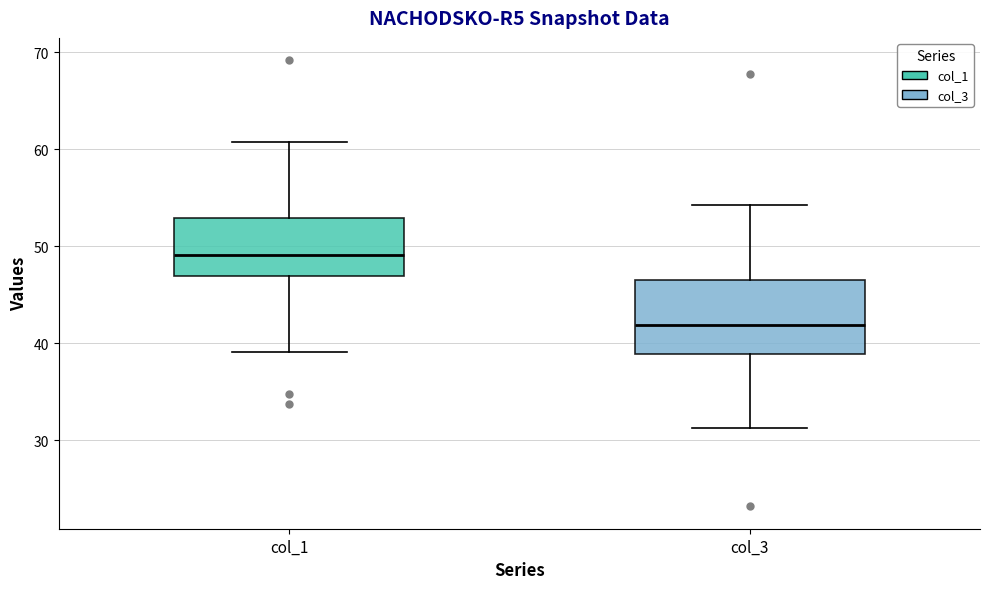

Which box has the highest median line?

col_1